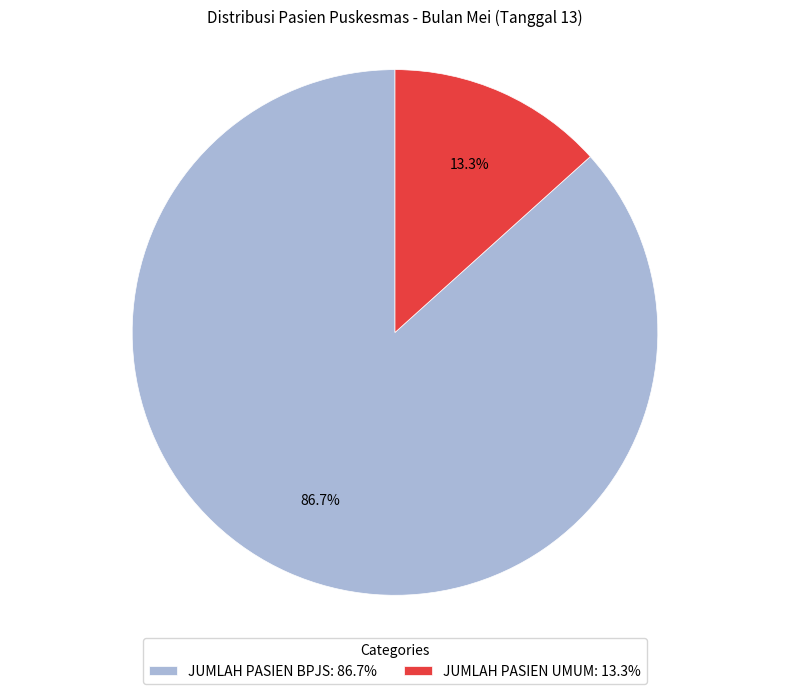

Is it true that JUMLAH PASIEN UMUM is 24% of the pie?

False